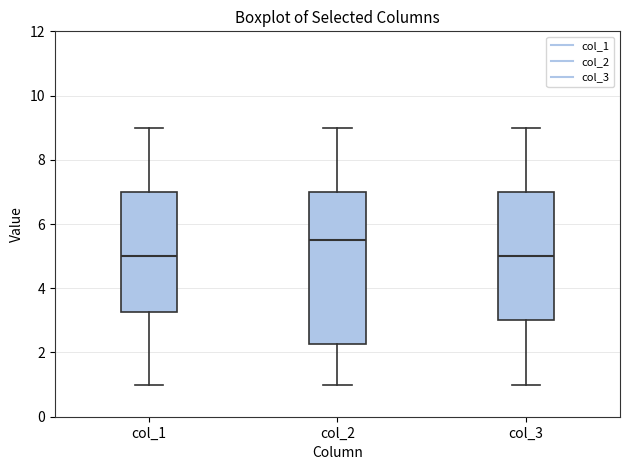

Where does the upper whisker of the box for col_2 end on the y-axis? The values are not printed on the chart, so give them approximately, as read against the axis.

9.0